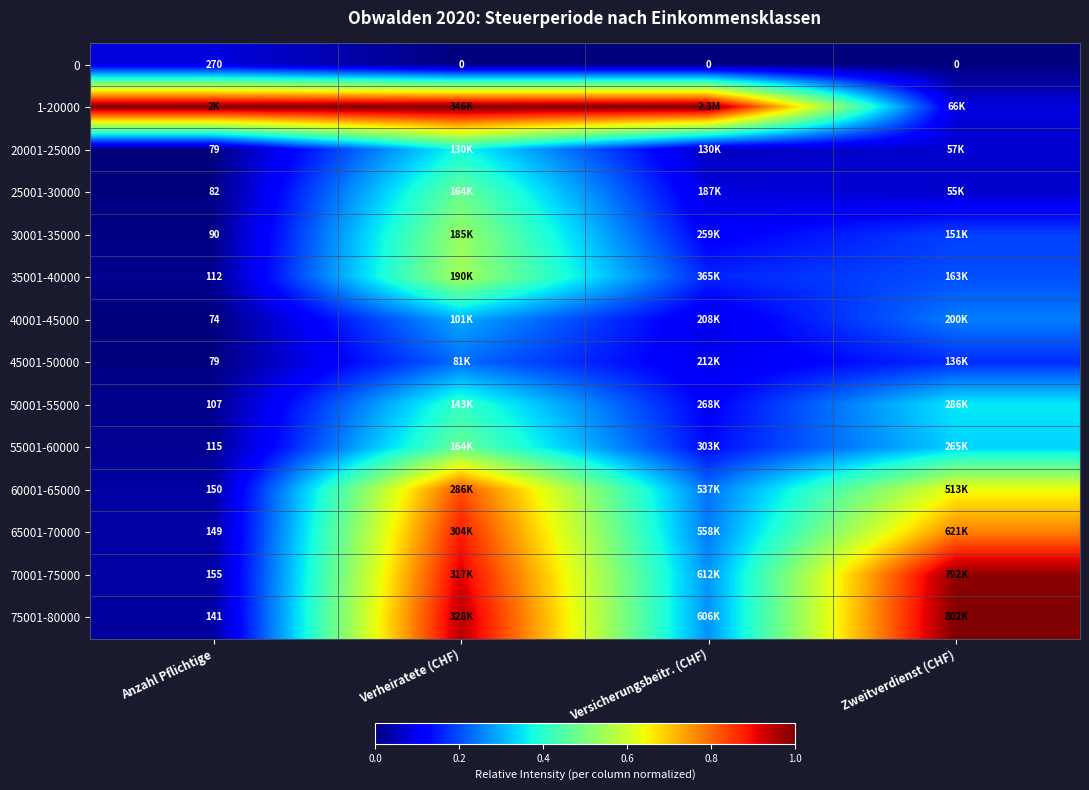

At how many categories does at least one series exceed 0?

4